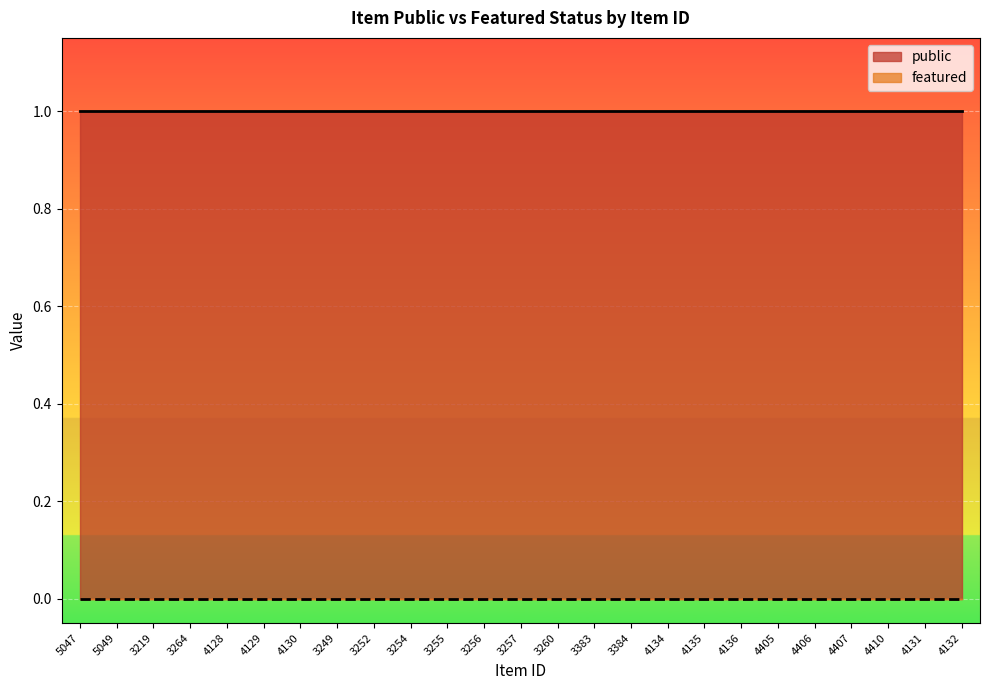

Does the chart display data point markers on the line(s)?

No